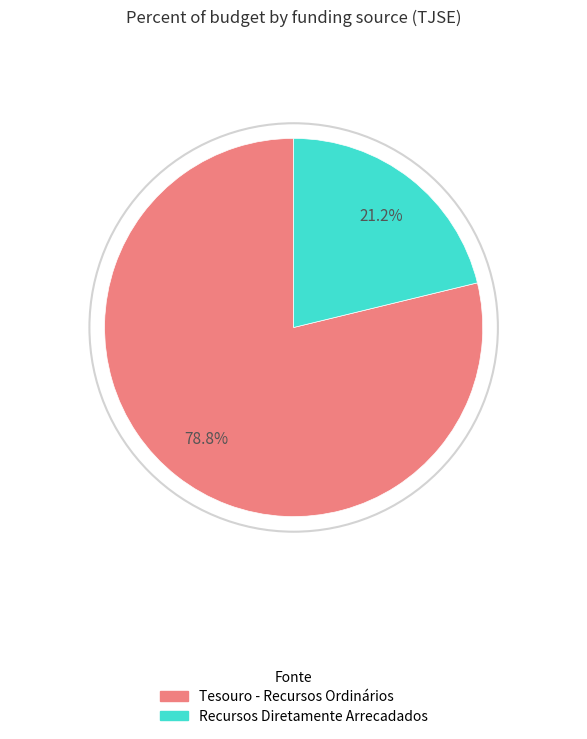

To the nearest percent, what is the difference between the largest and smallest slice percentages?

58%